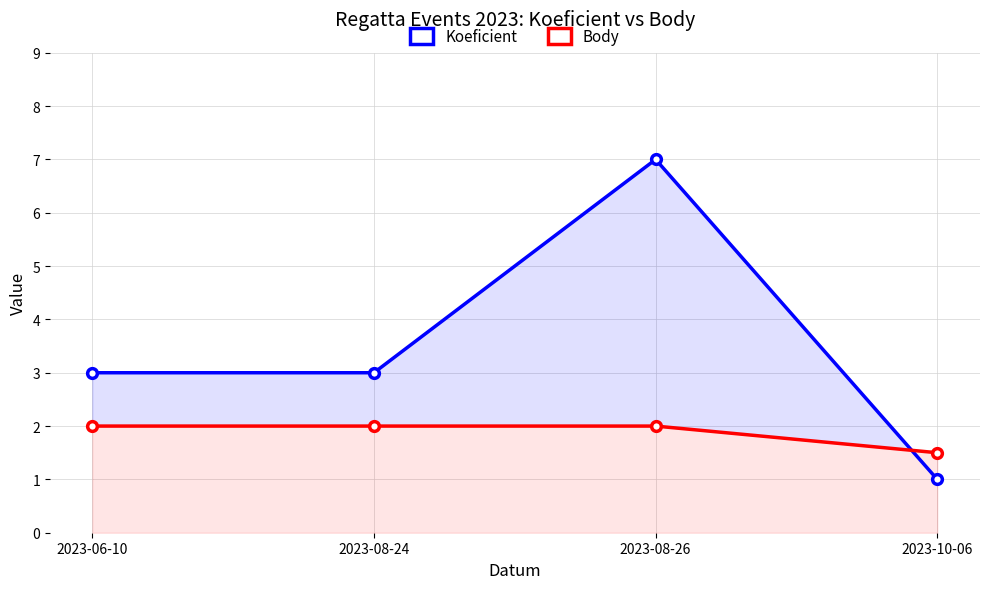

Does the chart display data point markers on the line(s)?

Yes